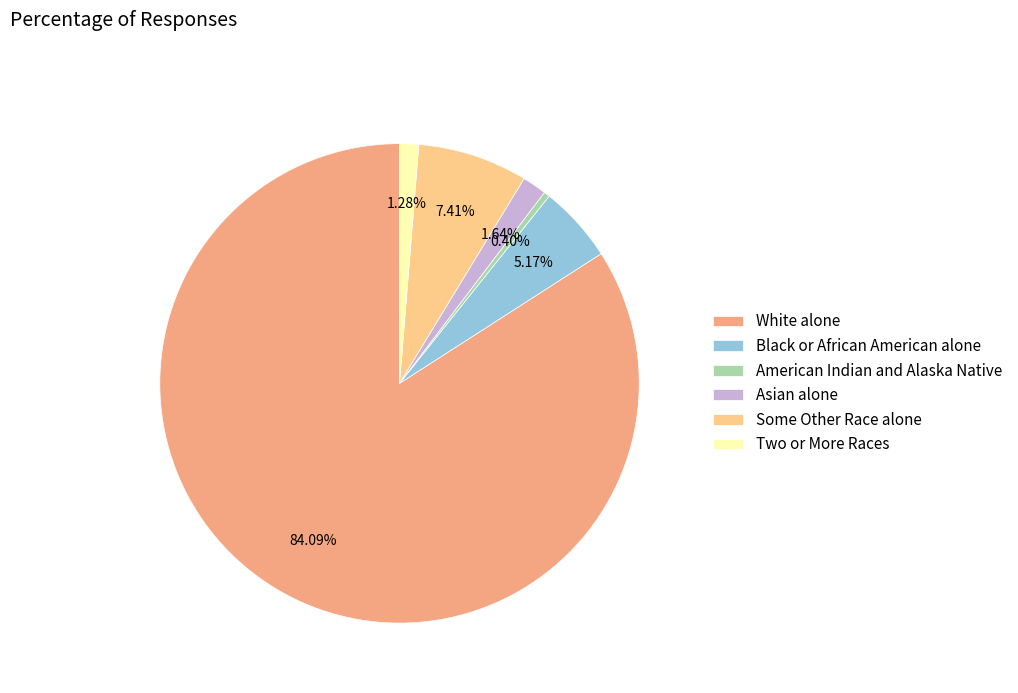

Which slice is the largest?

White alone